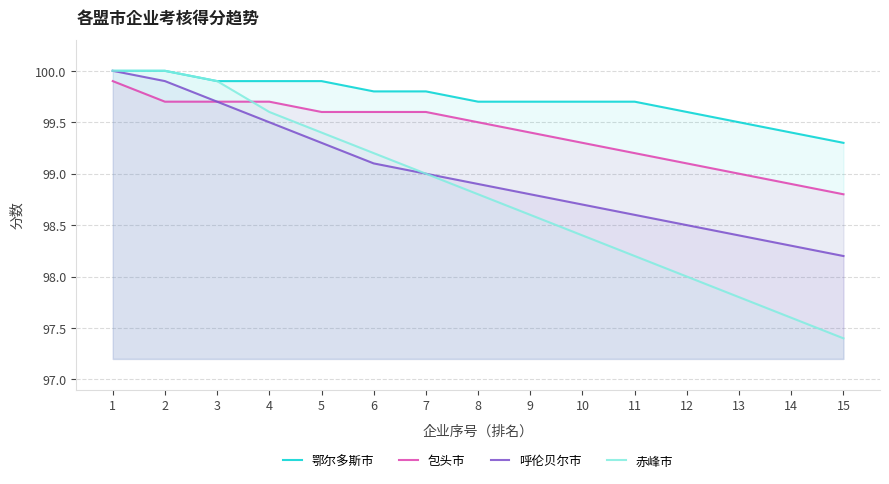

Which series changed the most between 1 and 8?

赤峰市